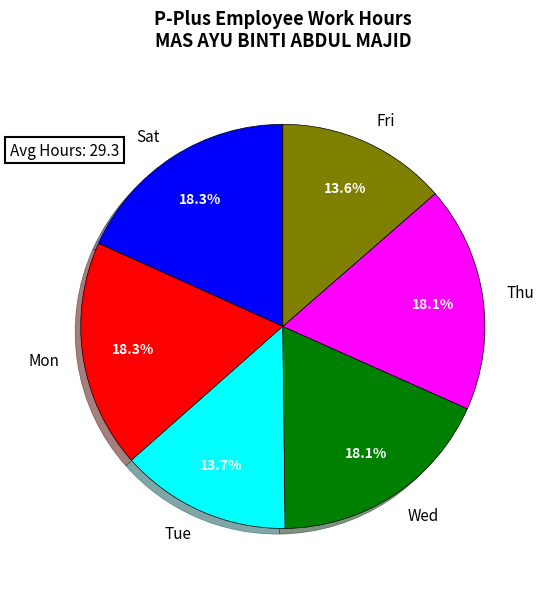

Does Thu represent more than half of the total?

No